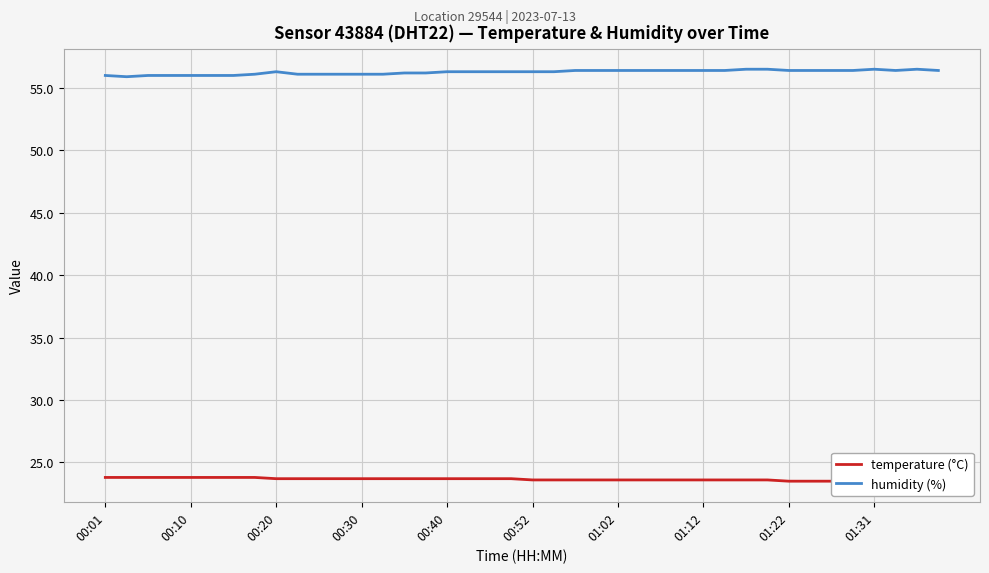

What is the sum of all temperature (°C) values?

946.0